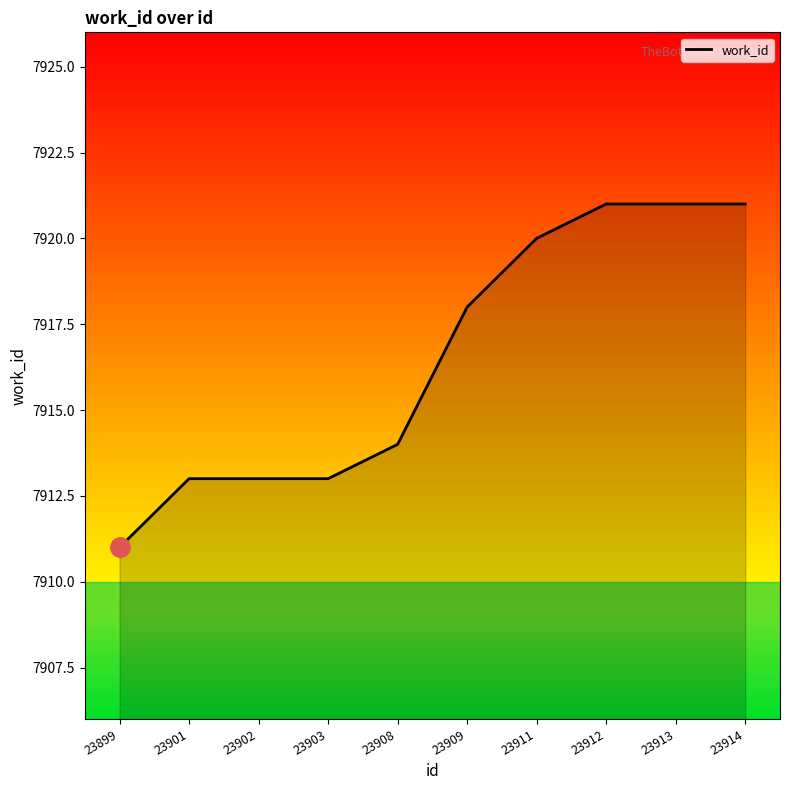

True or false: the data shows 10436 at 23901.

False